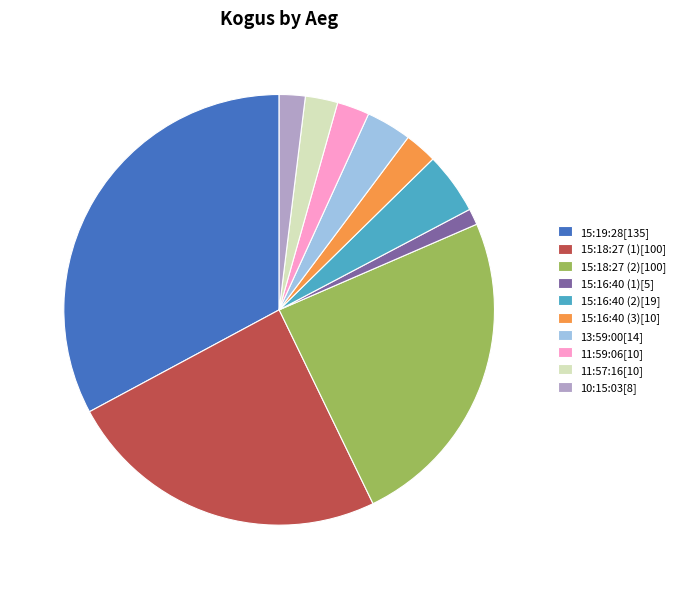

Is the sum of 15:16:40 (2)[19] and 15:18:27 (2)[100] greater than half?

No